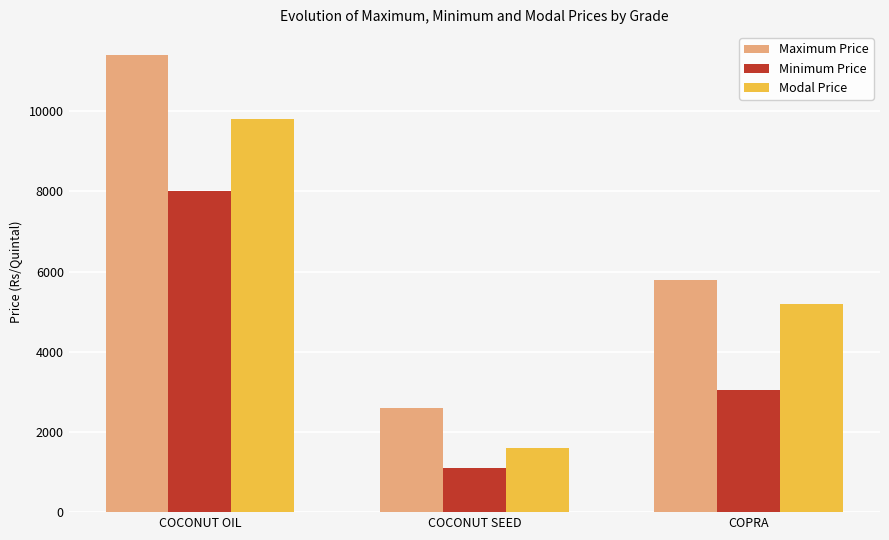

Reading right to left, list all the values displayed in this chart.

Maximum Price: COPRA=5800	COCONUT SEED=2600	COCONUT OIL=11400
Minimum Price: COPRA=3050	COCONUT SEED=1100	COCONUT OIL=8000
Modal Price: COPRA=5200	COCONUT SEED=1600	COCONUT OIL=9800